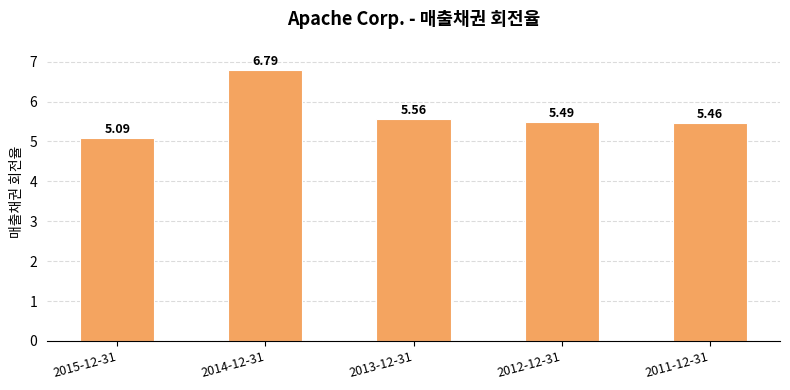

The value at 2012-12-31 is 5.5. True or false?

True